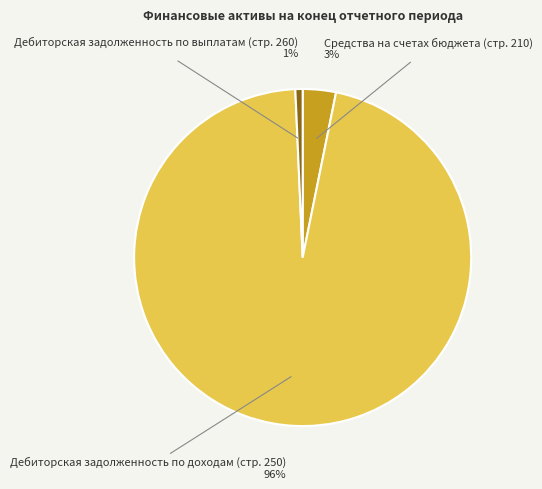

To the nearest percent, what is the average slice percentage?

33%